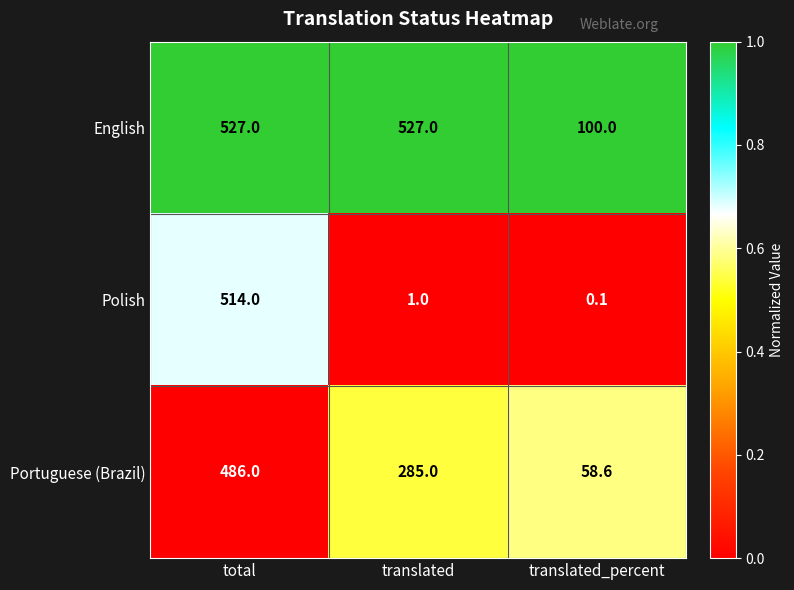

Count the number of data series in this chart.

3